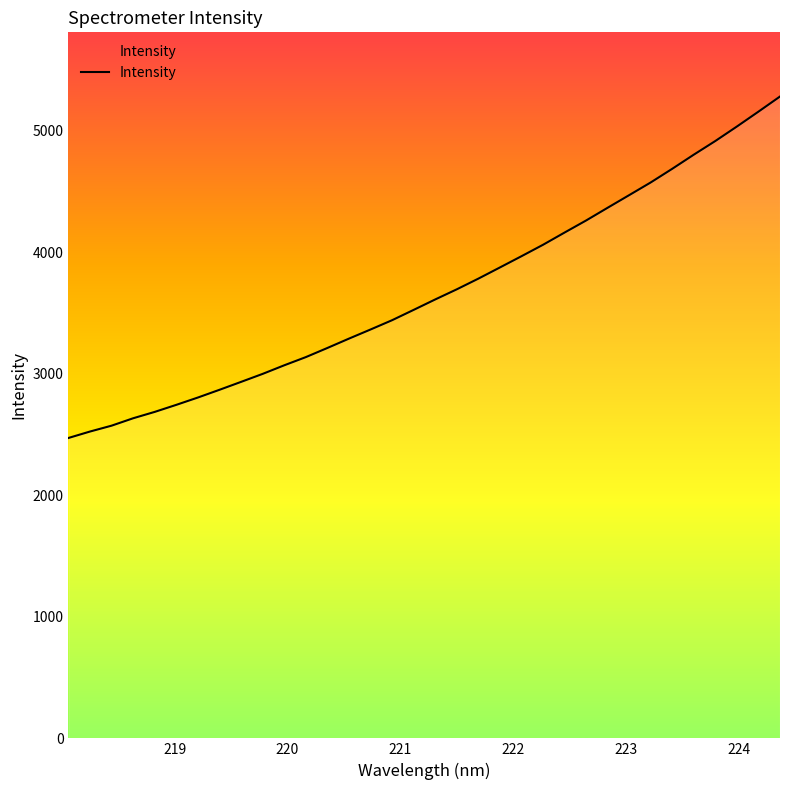

What is the maximum value shown in the chart?

5280.9